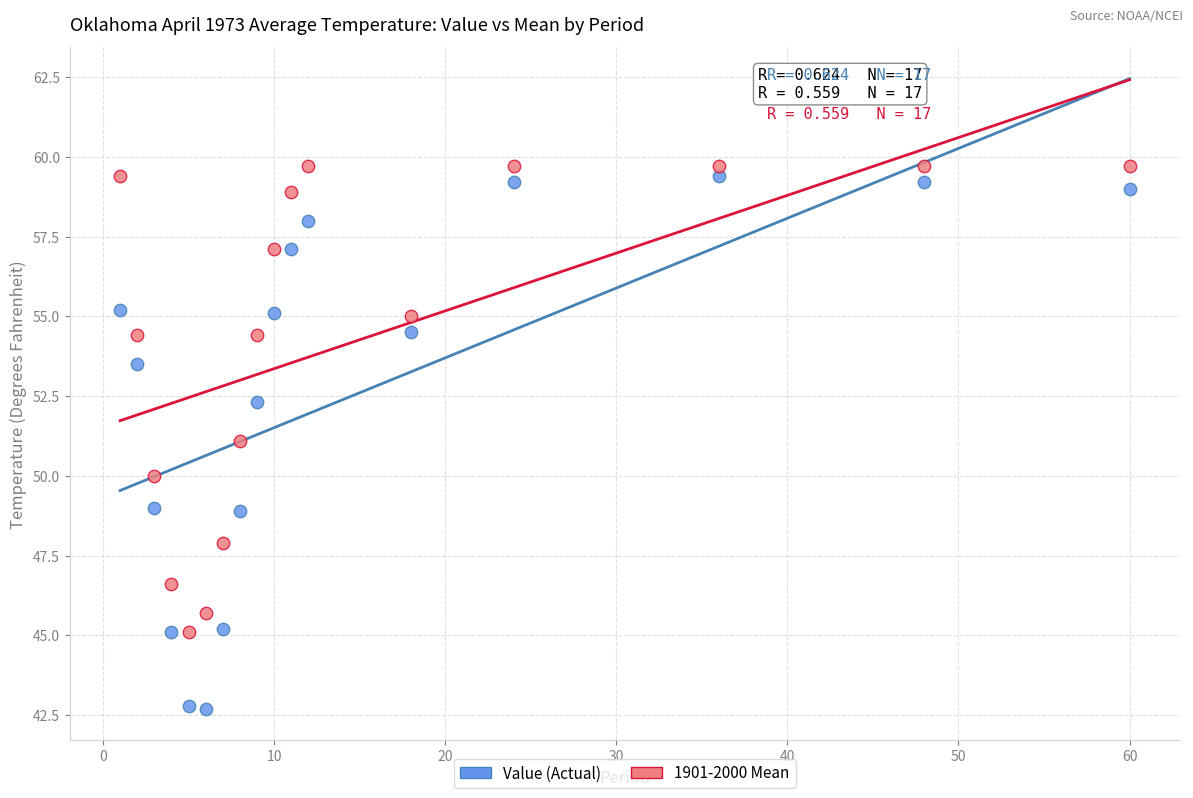

Which series has the widest spread of Y values?

Value (Actual)